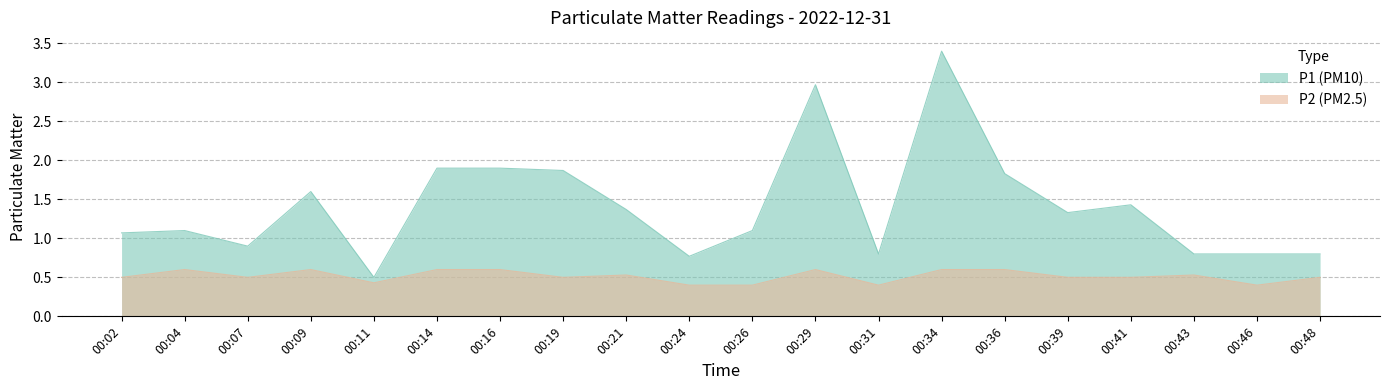

Where is the first local minimum for P2?

00:07